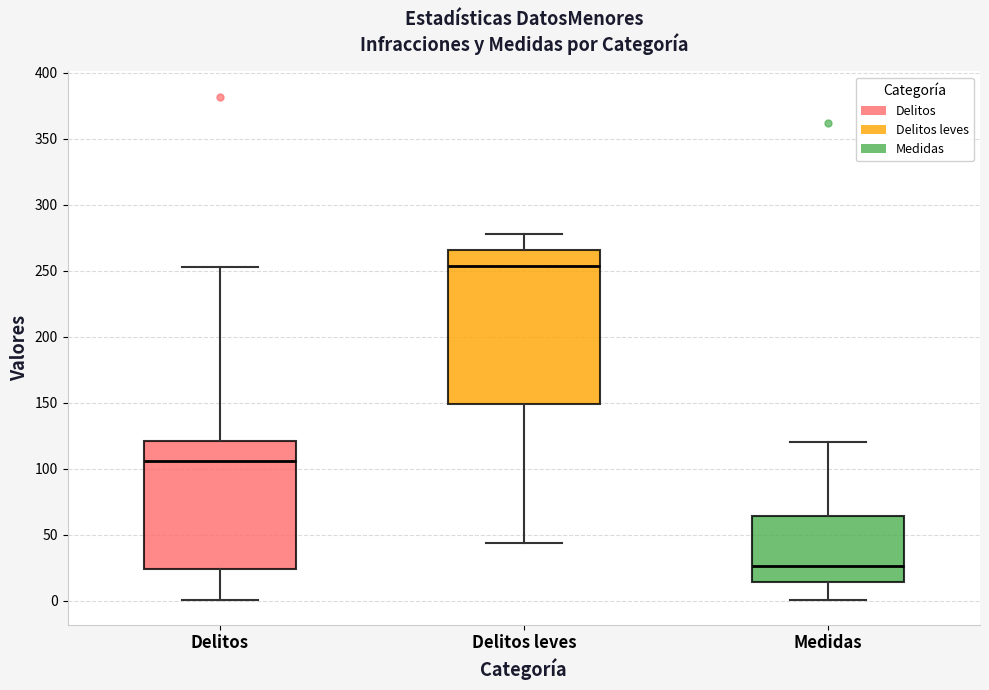

Where does the upper whisker of the box for Delitos leves end on the y-axis? The values are not printed on the chart, so give them approximately, as read against the axis.

280